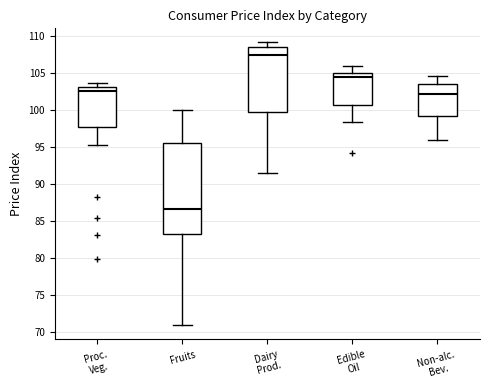

Reading left to right, transcribe this box plot: for each box, give where its median line is, the range the box spans, and where its two whiskers end, as read against the y-axis. The values are not printed on the chart, so give them approximately, as read against the axis.

Proc. Veg.: median 102.5, box 97.5 to 103.0, whiskers 95.5 to 103.5
Fruits: median 86.5, box 83.5 to 95.5, whiskers 71.0 to 100.0
Dairy Prod.: median 107.5, box 100.0 to 108.5, whiskers 91.5 to 109.0
Edible Oil: median 104.5, box 101.0 to 105.0, whiskers 98.5 to 106.0
Non-alc. Bev.: median 102.0, box 99.0 to 103.5, whiskers 96.0 to 104.5